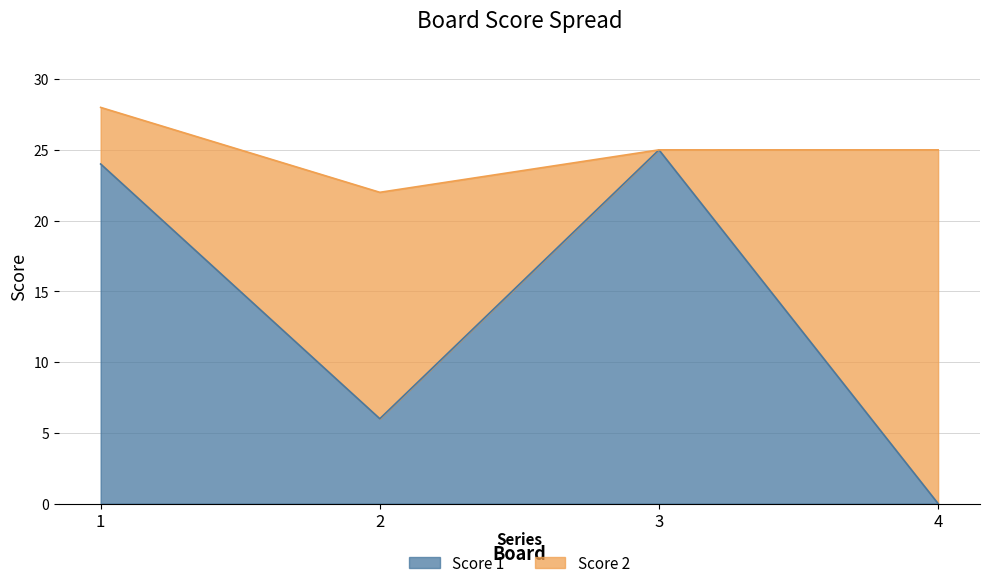

How many lines are shown in the chart?

2